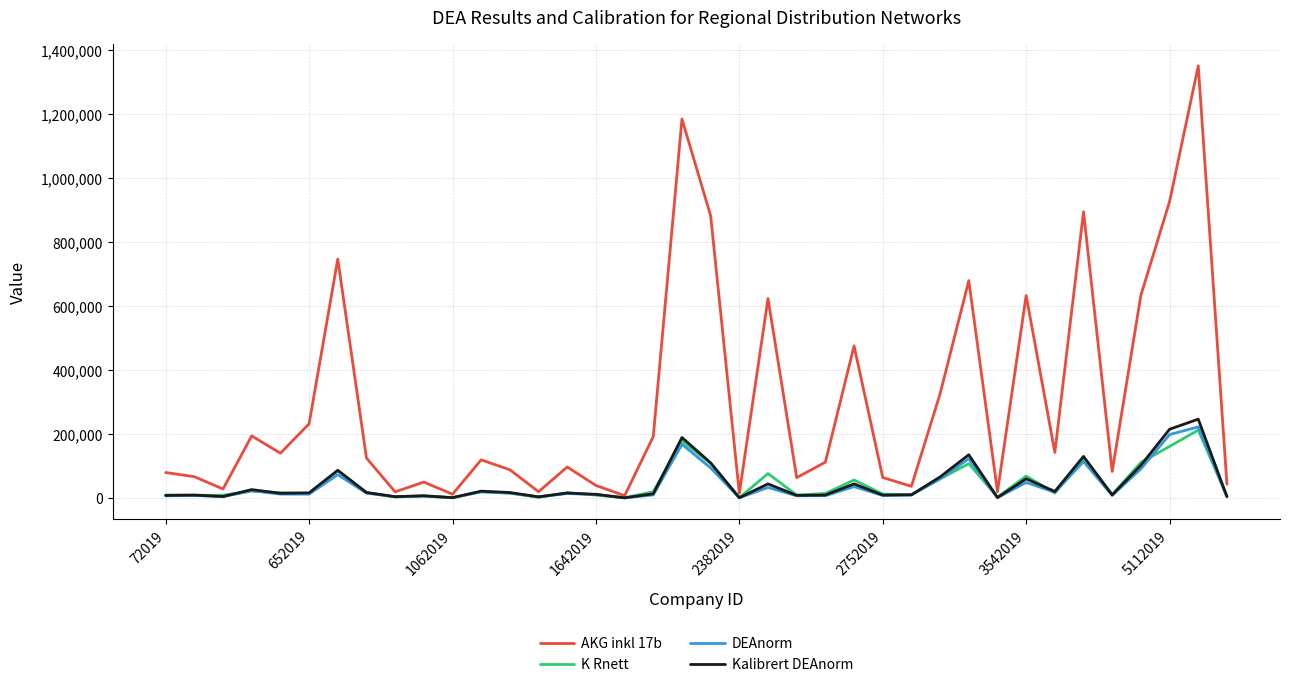

Which series has the widest spread of values?

AKG inkl 17b